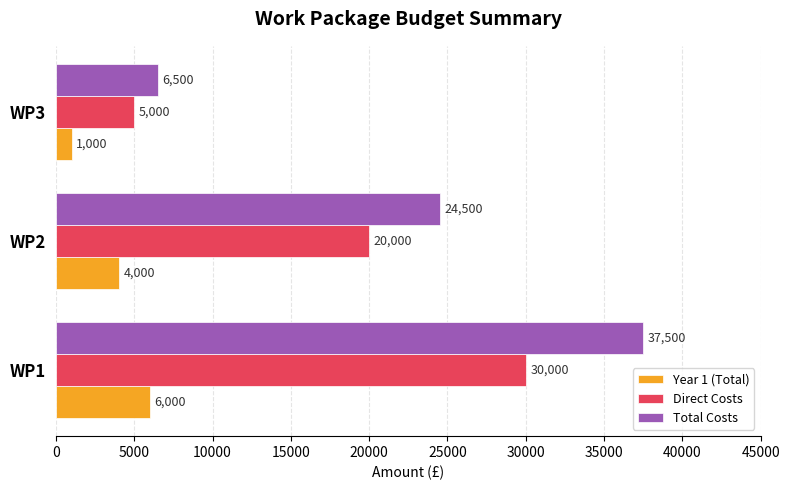

Read the Total Costs value at WP2, to the nearest 50.

24500